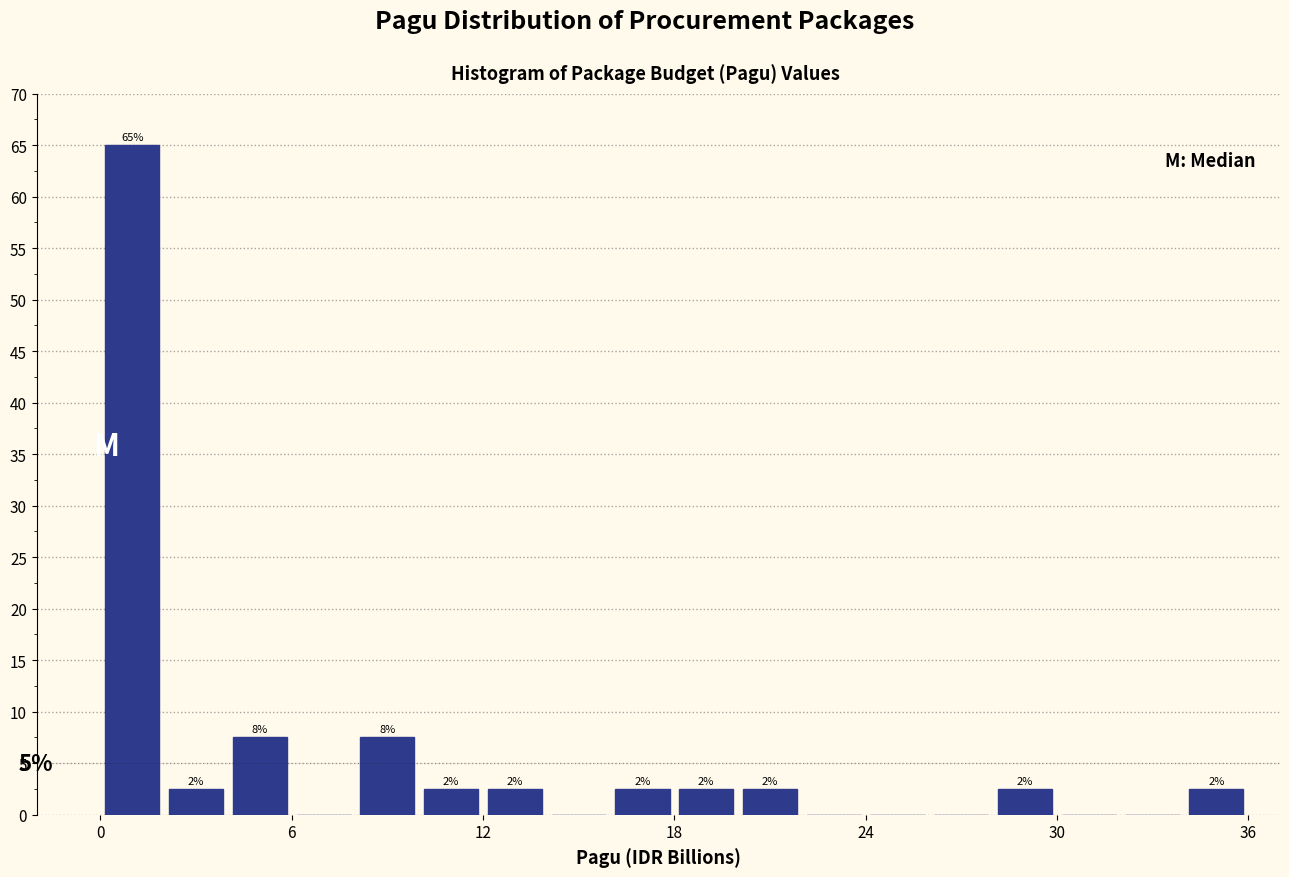

Around what value on the x-axis is the tallest bar? Give the approximate position of its centre, as read against the axis.

1